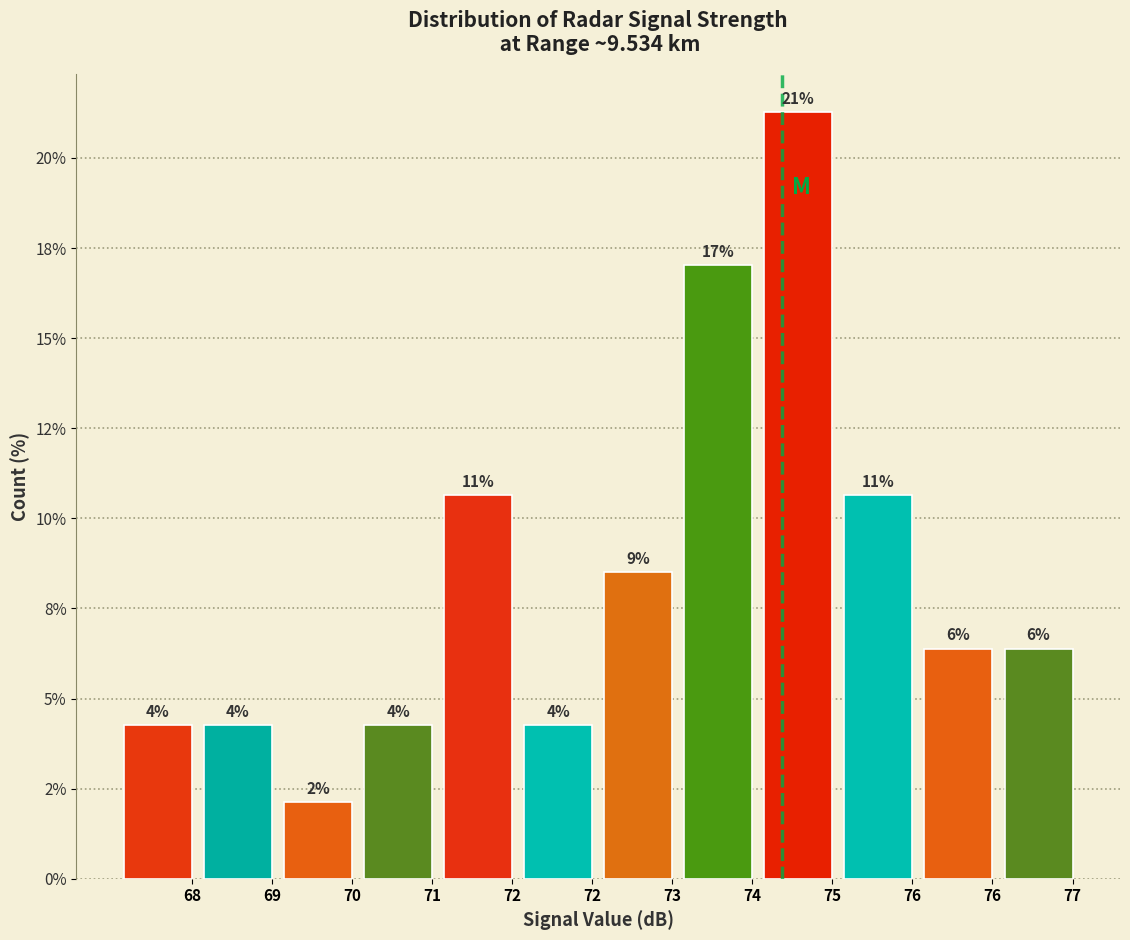

Does the chart contain any negative values?

No